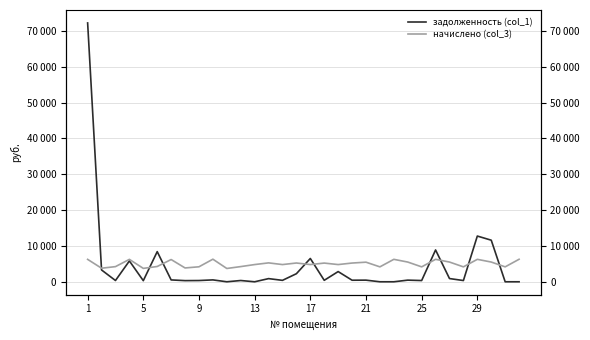

True or false: начислено (col_3) has more than 2 points higher than both neighbors.

True